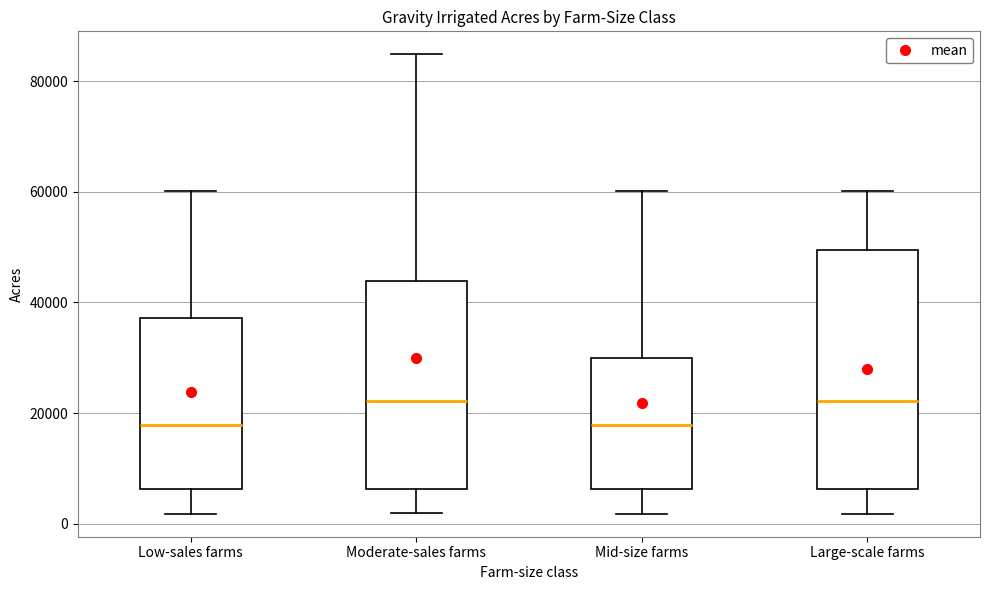

Reading left to right, transcribe this box plot: for each box, give where its median line is, the range the box spans, and where its two whiskers end, as read against the y-axis. The values are not printed on the chart, so give them approximately, as read against the axis.

Low-sales farms: median 18000, box 6000 to 38000, whiskers 2000 to 60000
Moderate-sales farms: median 22000, box 6000 to 44000, whiskers 2000 to 84000
Mid-size farms: median 18000, box 6000 to 30000, whiskers 2000 to 60000
Large-scale farms: median 22000, box 6000 to 50000, whiskers 2000 to 60000